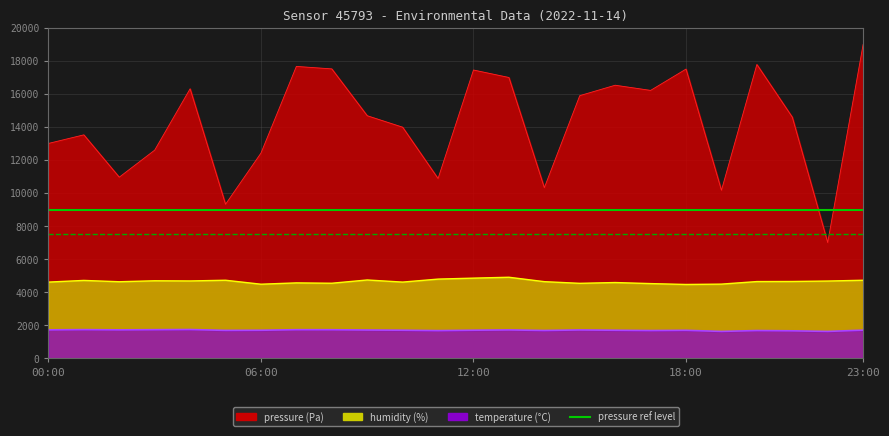

True or false: pressure and temperature cross at least once.

False